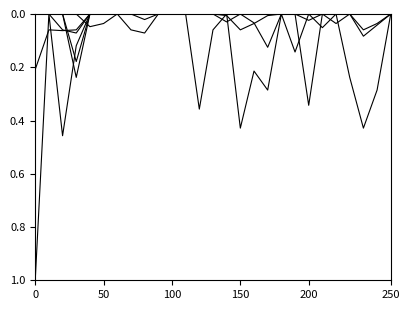

Is this an area chart (filled region under the line)?

No